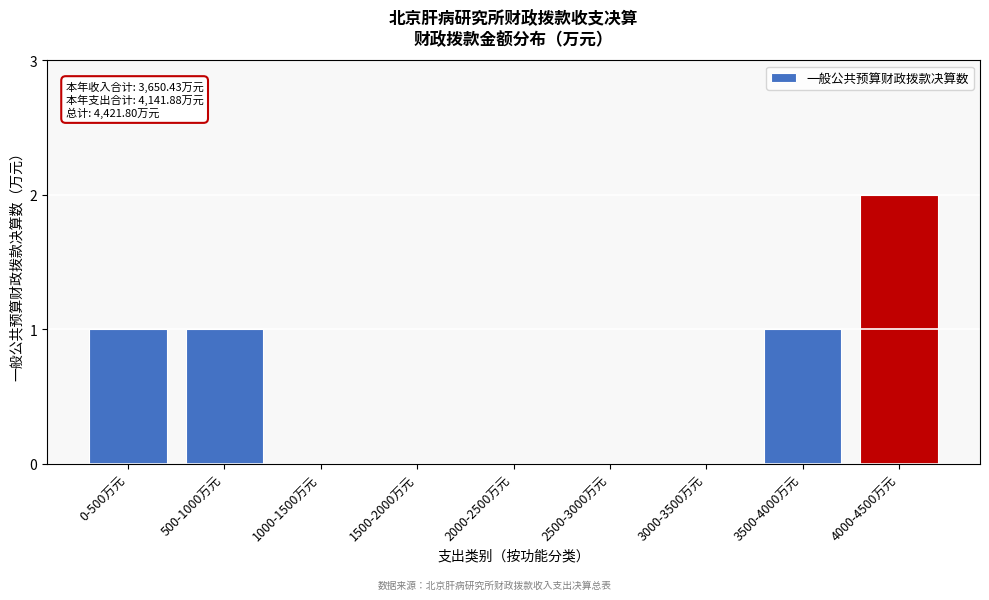

Reading left to right, list all the values displayed in this chart.

0-500万元=1	500-1000万元=1	1000-1500万元=0	1500-2000万元=0	2000-2500万元=0	2500-3000万元=0	3000-3500万元=0	3500-4000万元=1	4000-4500万元=2